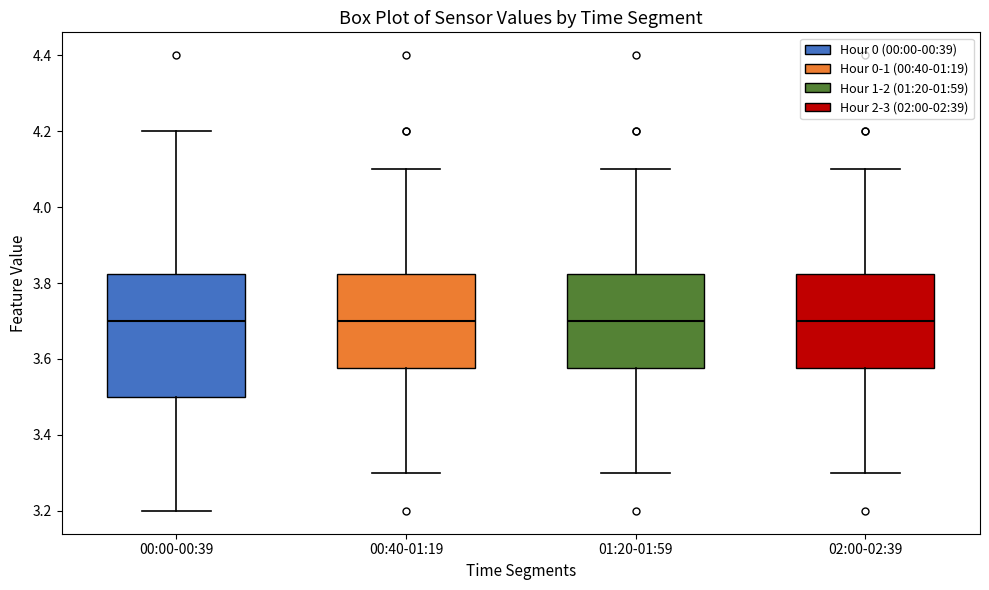

Reading left to right, transcribe this box plot: for each box, give where its median line is, the range the box spans, and where its two whiskers end, as read against the y-axis. The values are not printed on the chart, so give them approximately, as read against the axis.

00:00-00:39: median 3.70, box 3.50 to 3.82, whiskers 3.20 to 4.20
00:40-01:19: median 3.70, box 3.58 to 3.82, whiskers 3.30 to 4.10
01:20-01:59: median 3.70, box 3.58 to 3.82, whiskers 3.30 to 4.10
02:00-02:39: median 3.70, box 3.58 to 3.82, whiskers 3.30 to 4.10